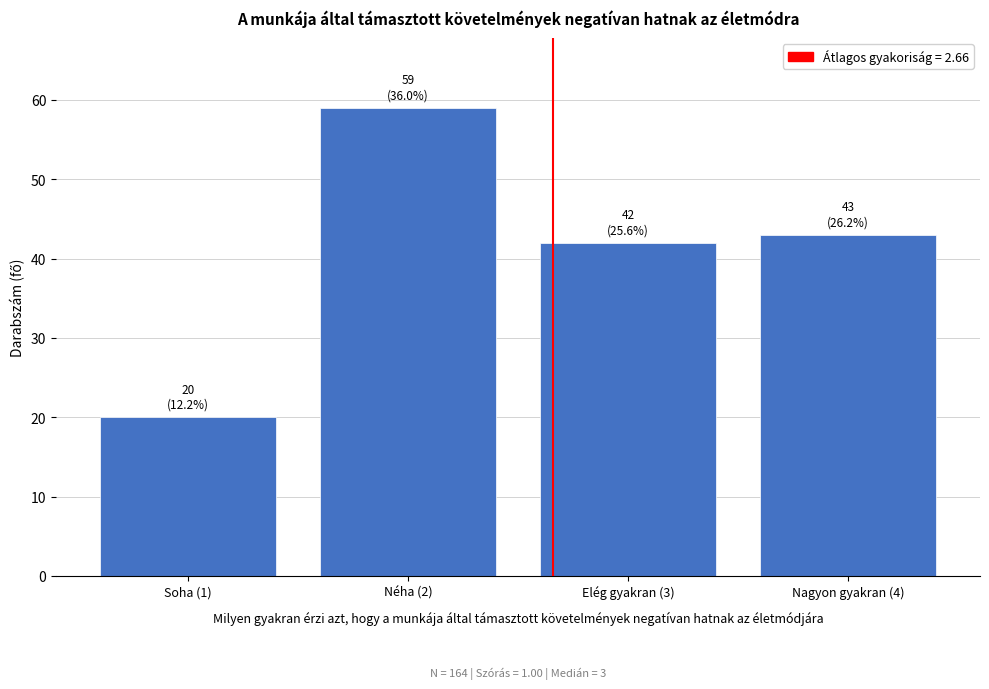

Reading left to right, extract all data points from this chart.

20	59	42	43